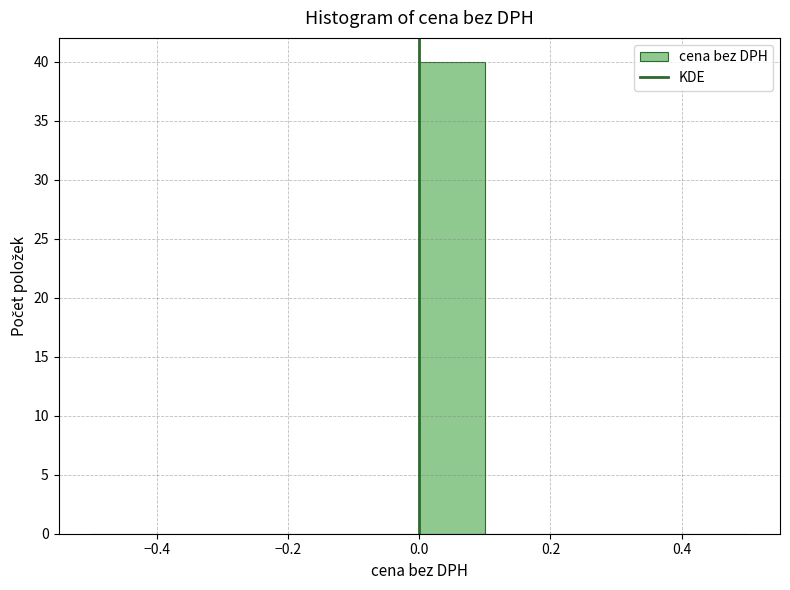

Which range on the x-axis has the tallest bar?

0.0 to 0.1